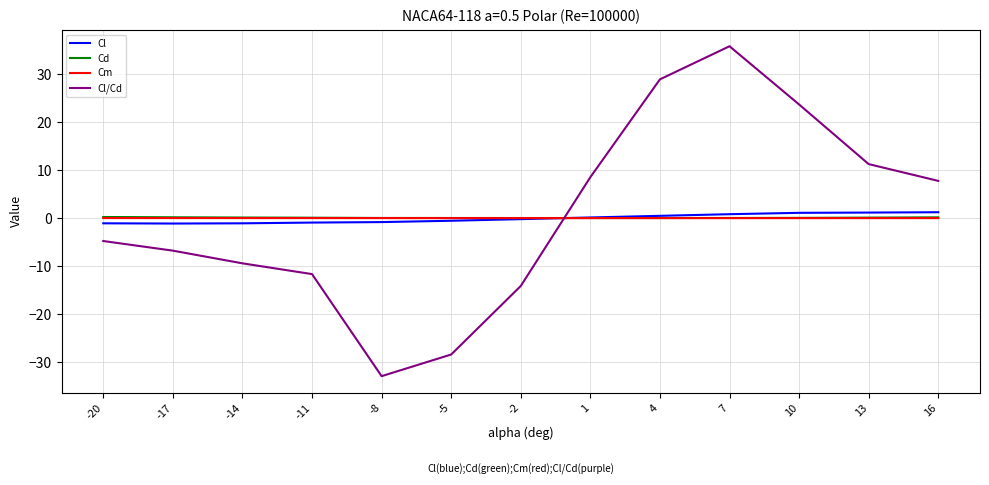

Between -8 and 1, which series saw the biggest shift?

Cl/Cd